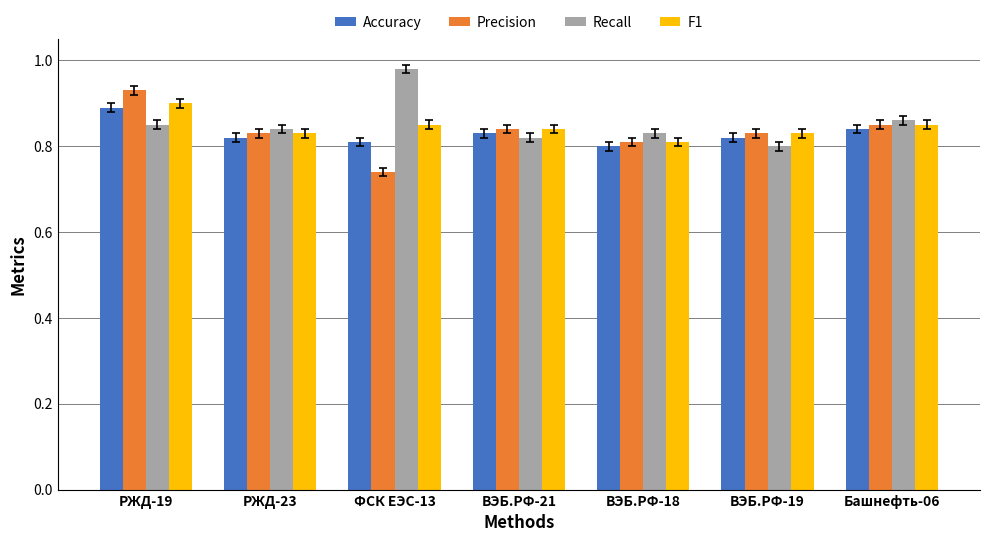

Is it true that Recall equals 1.3 at ВЭБ.РФ-19?

False